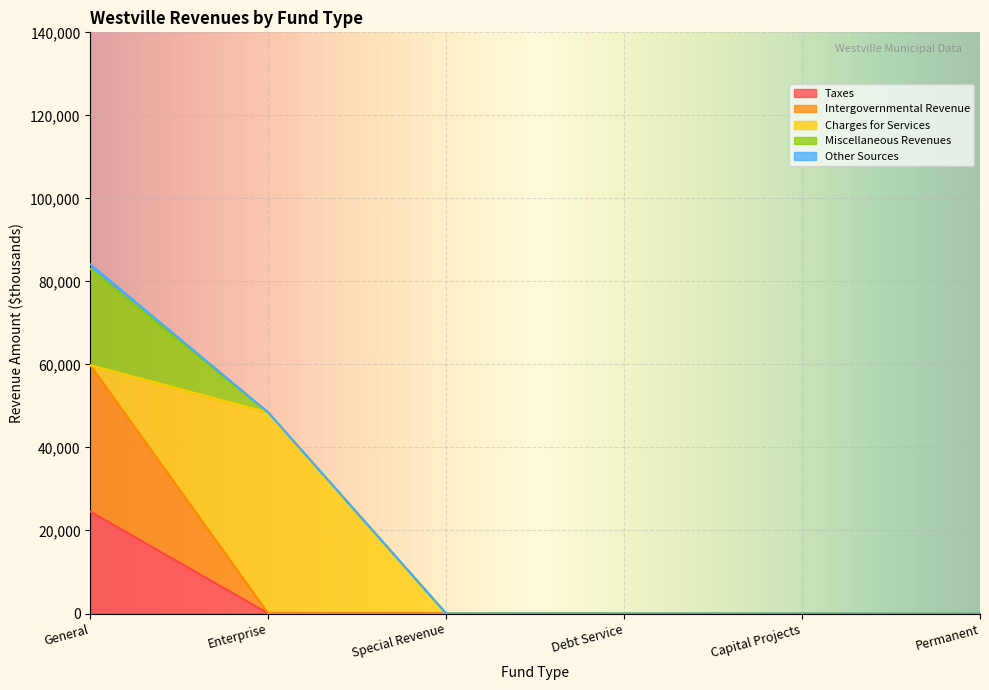

What is the difference between the maximum and minimum values in the Miscellaneous Revenues series?

23191